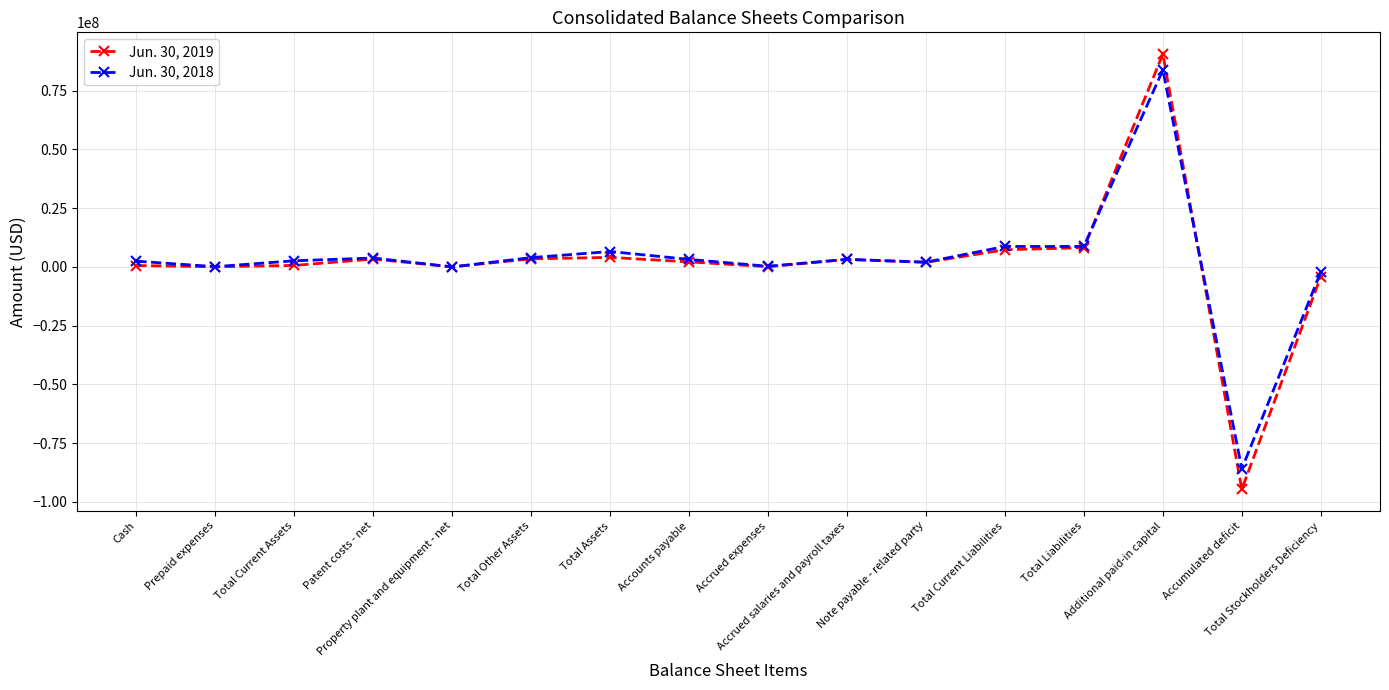

At which label does Jun. 30, 2018 reach its minimum?

Accumulated deficit